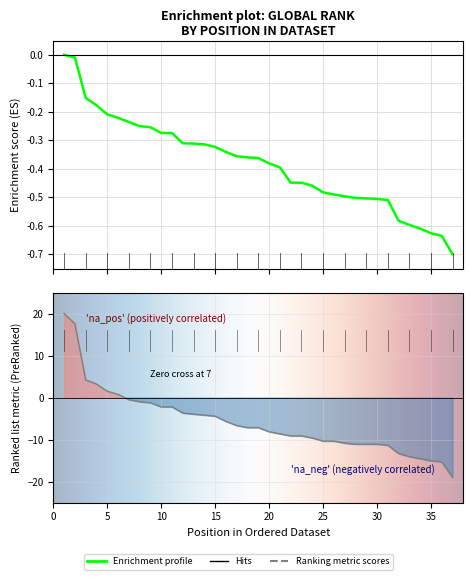

At which category is the sum across all series the highest?

1